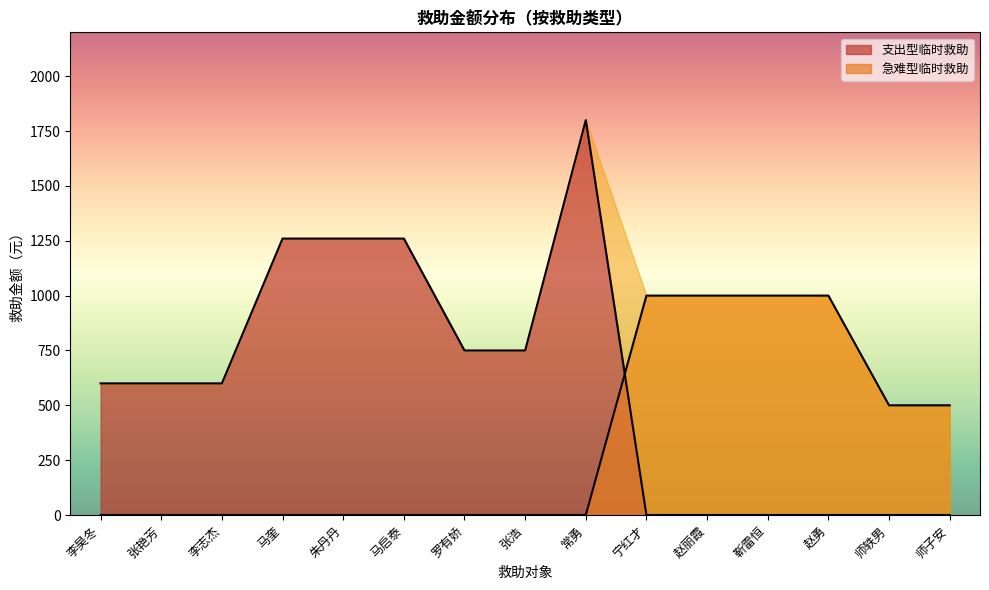

True or false: 支出型临时救助 has more than 1 interior local peaks.

False